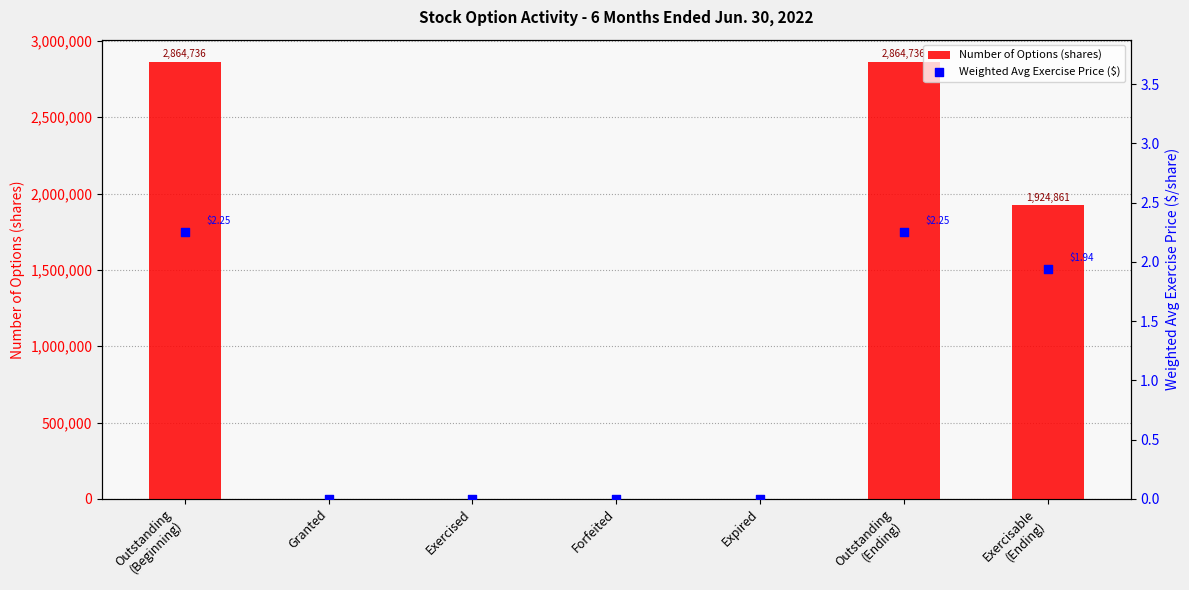

At which category is the sum across all series the highest?

Outstanding
(Beginning)